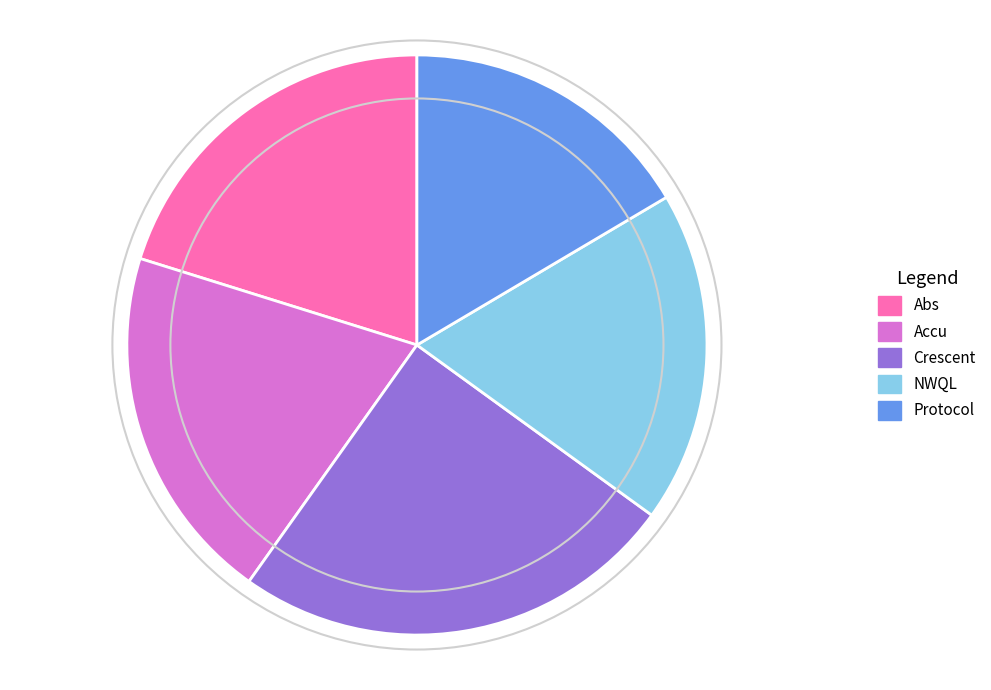

Is there a majority slice in this chart?

No